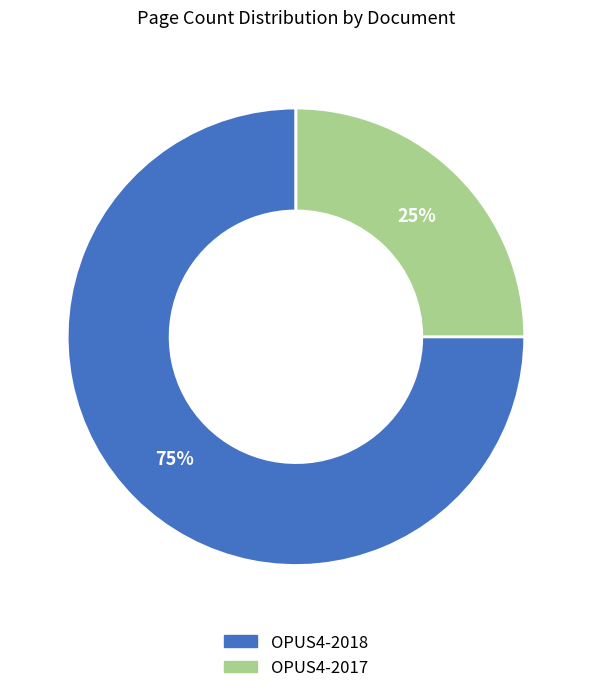

Is it true that OPUS4-2017 is 11% of the pie?

False